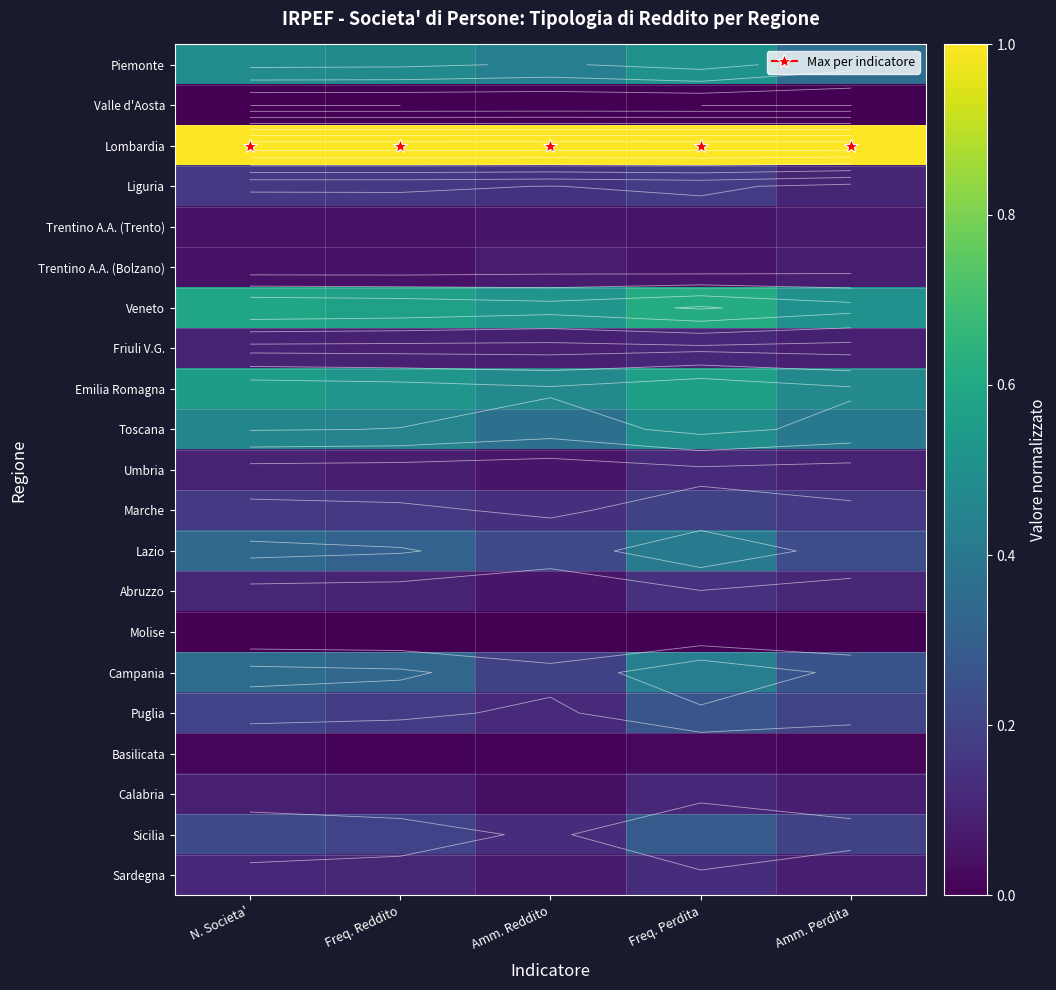

Which has a higher value, N. Societa' or Freq. Perdita?

Freq. Perdita